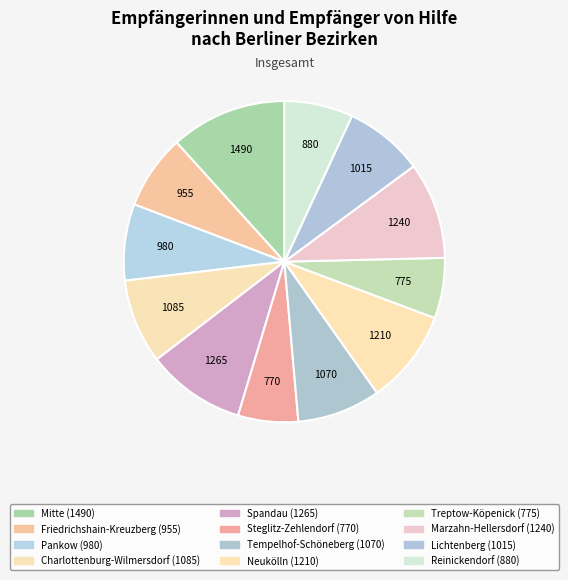

Count the number of slices in the pie.

12